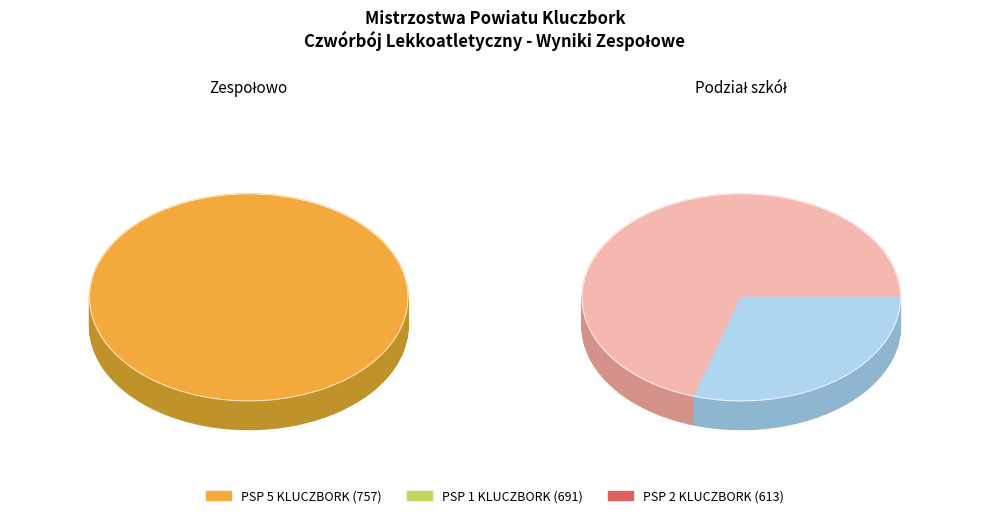

To the nearest percent, what is the difference between the largest and smallest slice percentages?

7%